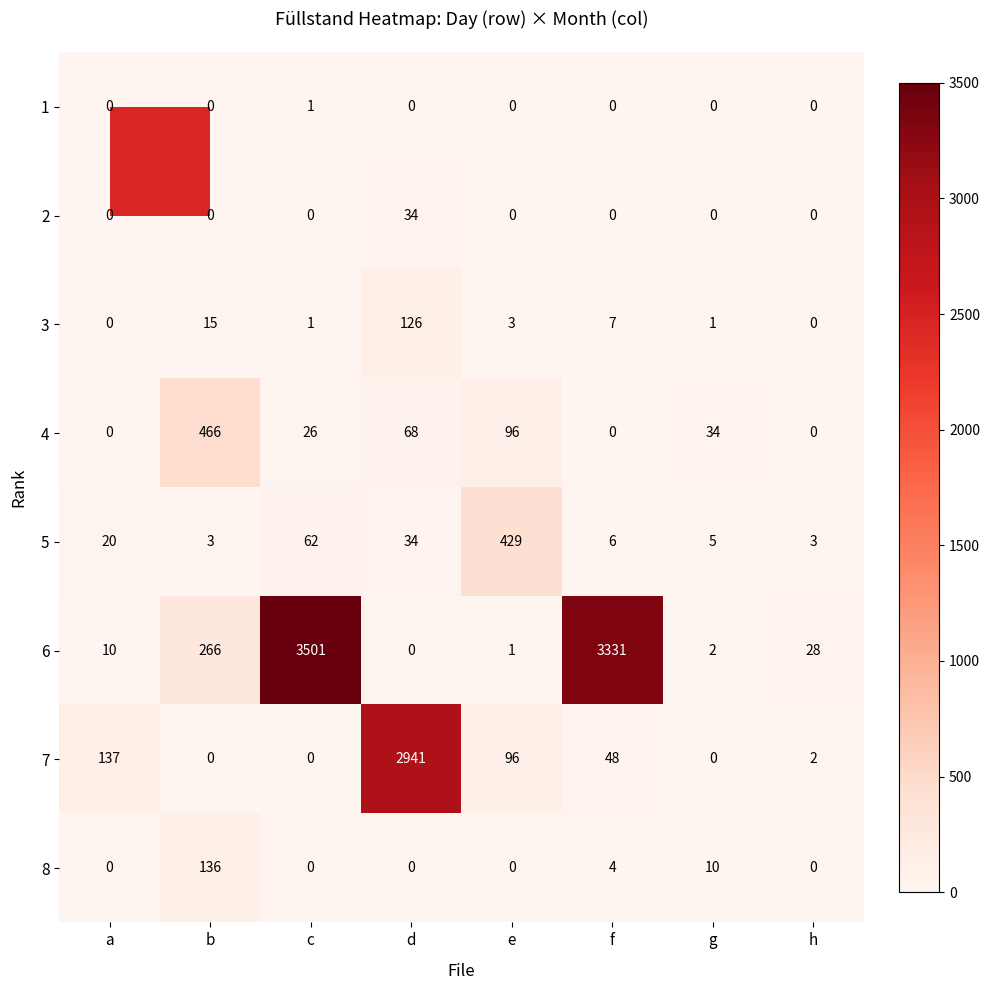

At which label does 6 reach its peak?

c